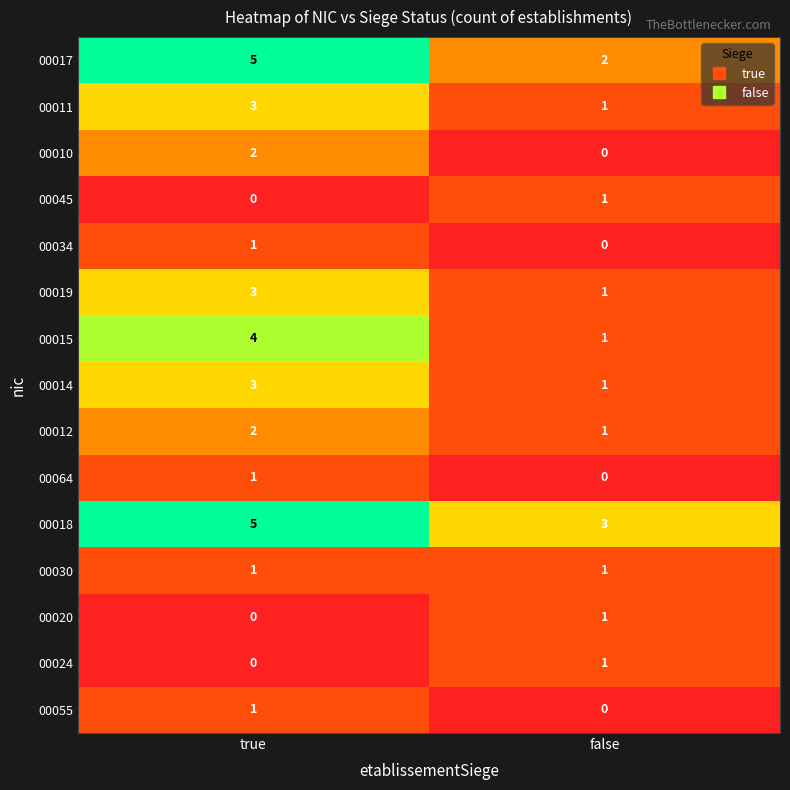

What is the sum of all 00018 values?

8